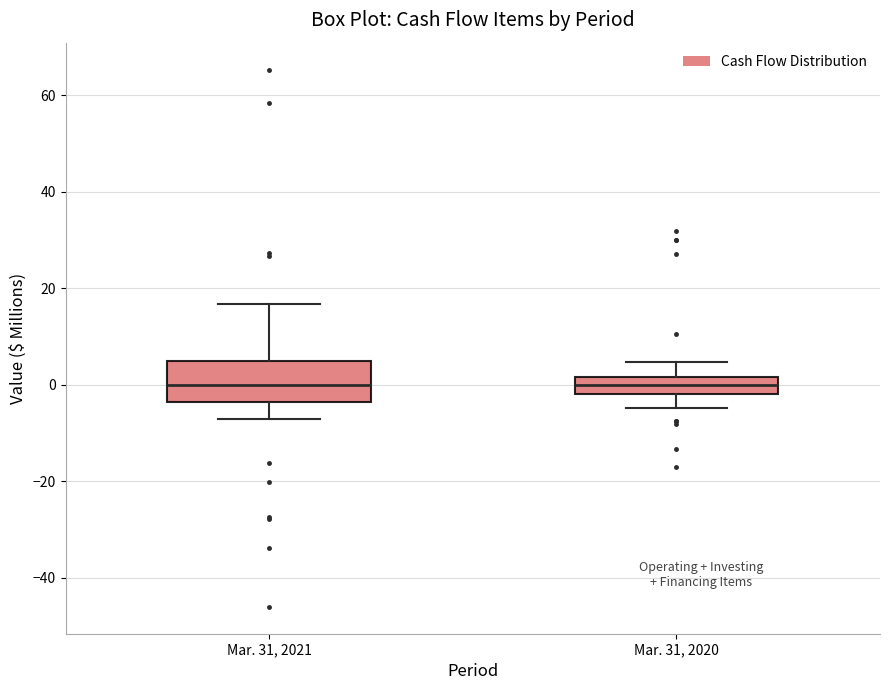

Reading left to right, transcribe this box plot: for each box, give where its median line is, the range the box spans, and where its two whiskers end, as read against the y-axis. The values are not printed on the chart, so give them approximately, as read against the axis.

Mar. 31, 2021: median 0, box -4 to 4, whiskers -6 to 16
Mar. 31, 2020: median 0, box -2 to 2, whiskers -4 to 4